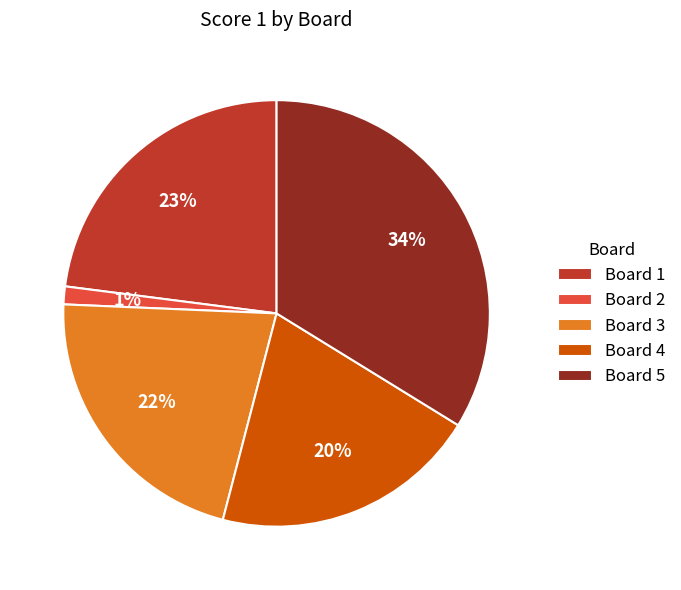

Approximately how many times larger is the value at Board 5 compared to Board 1?

1.5